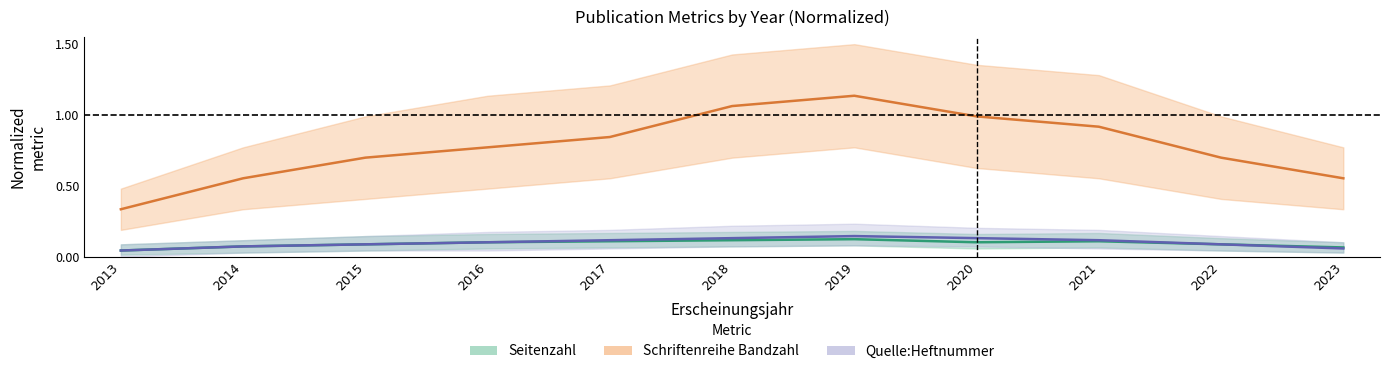

Does the chart have visible grid lines?

No